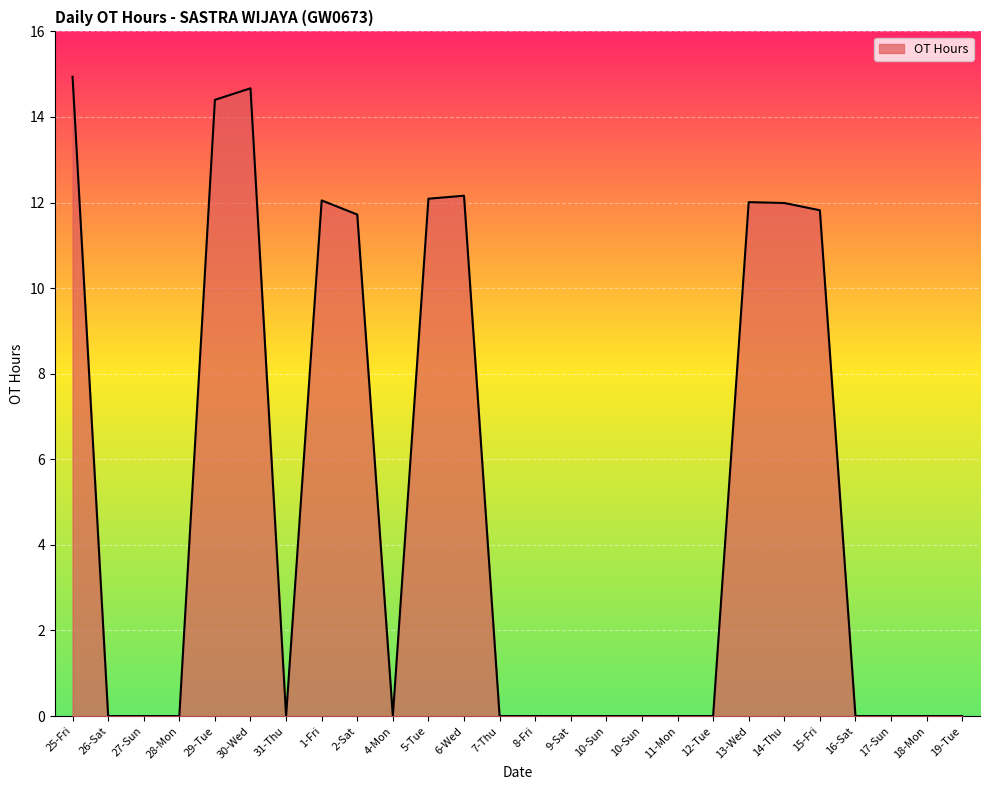

Reading left to right, list all the values displayed in this chart.

25-Fri=14.9	26-Sat=0.0	27-Sun=0.0	28-Mon=0.0	29-Tue=14.4	30-Wed=14.7	31-Thu=0.0	1-Fri=12.1	2-Sat=11.7	4-Mon=0.0	5-Tue=12.1	6-Wed=12.2	7-Thu=0.0	8-Fri=0.0	9-Sat=0.0	10-Sun=0.0	10-Sun=0.0	11-Mon=0.0	12-Tue=0.0	13-Wed=12.0	14-Thu=12.0	15-Fri=11.8	16-Sat=0.0	17-Sun=0.0	18-Mon=0.0	19-Tue=0.0